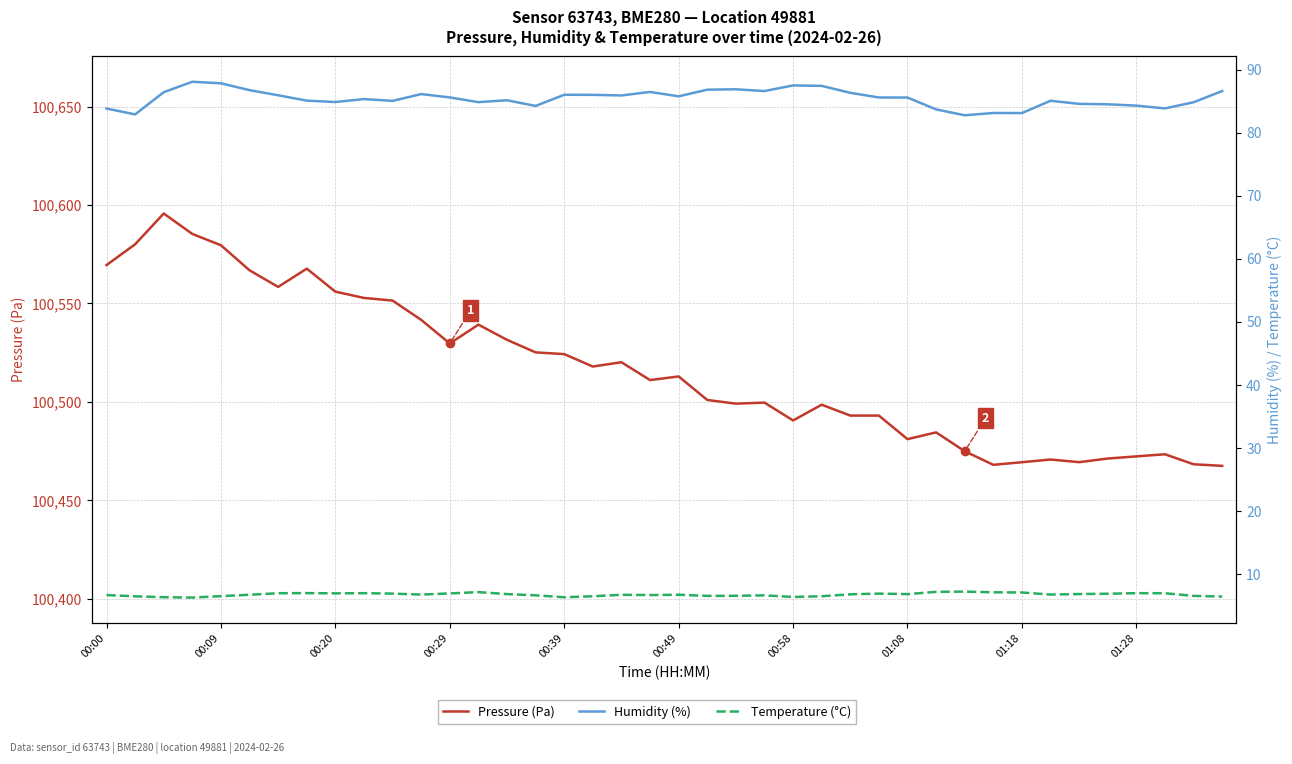

What are all the series names shown in the legend?

Pressure (Pa), Humidity (%), Temperature (°C)